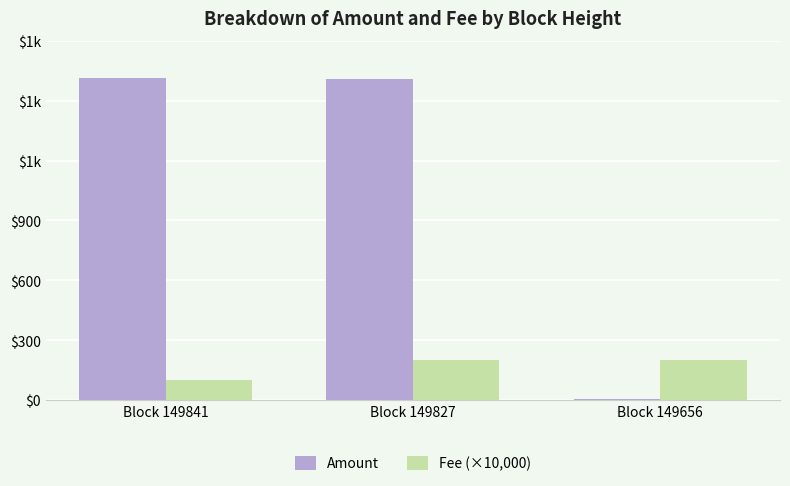

Are the bars grouped side by side (vs. stacked)?

Yes